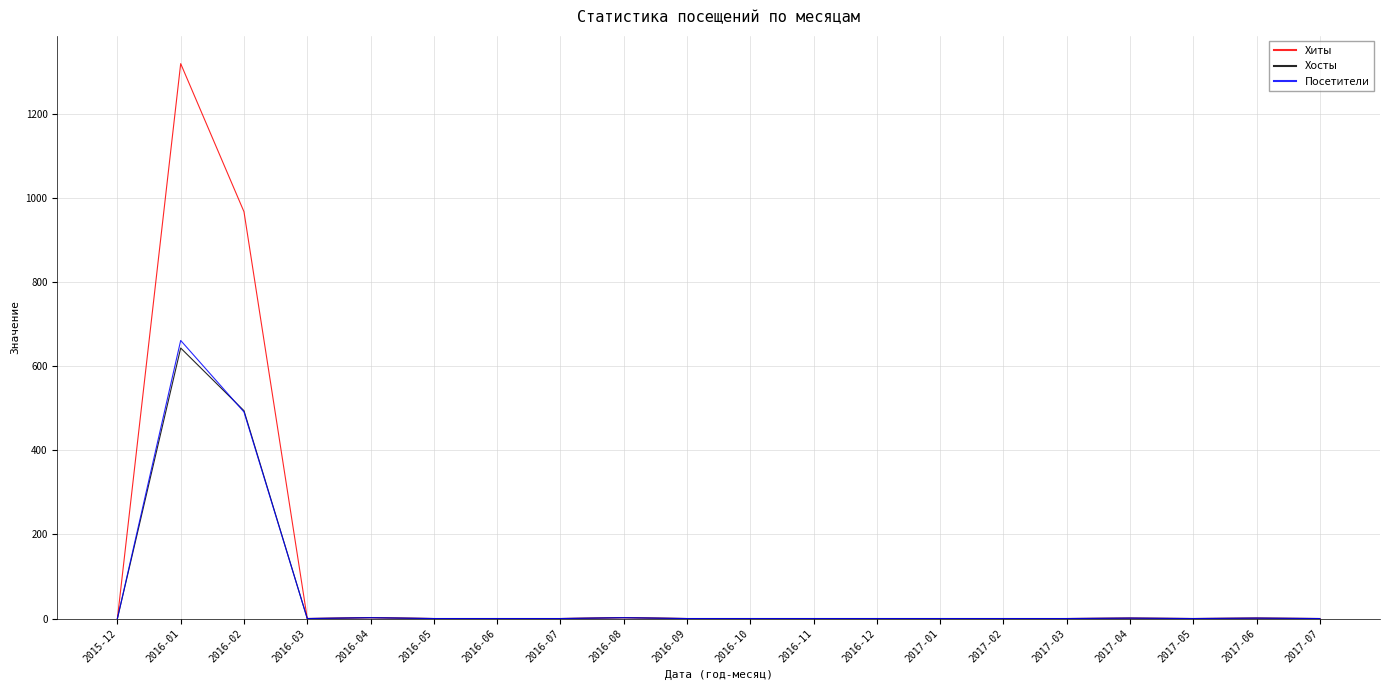

At which category is the sum across all series the highest?

2016-01